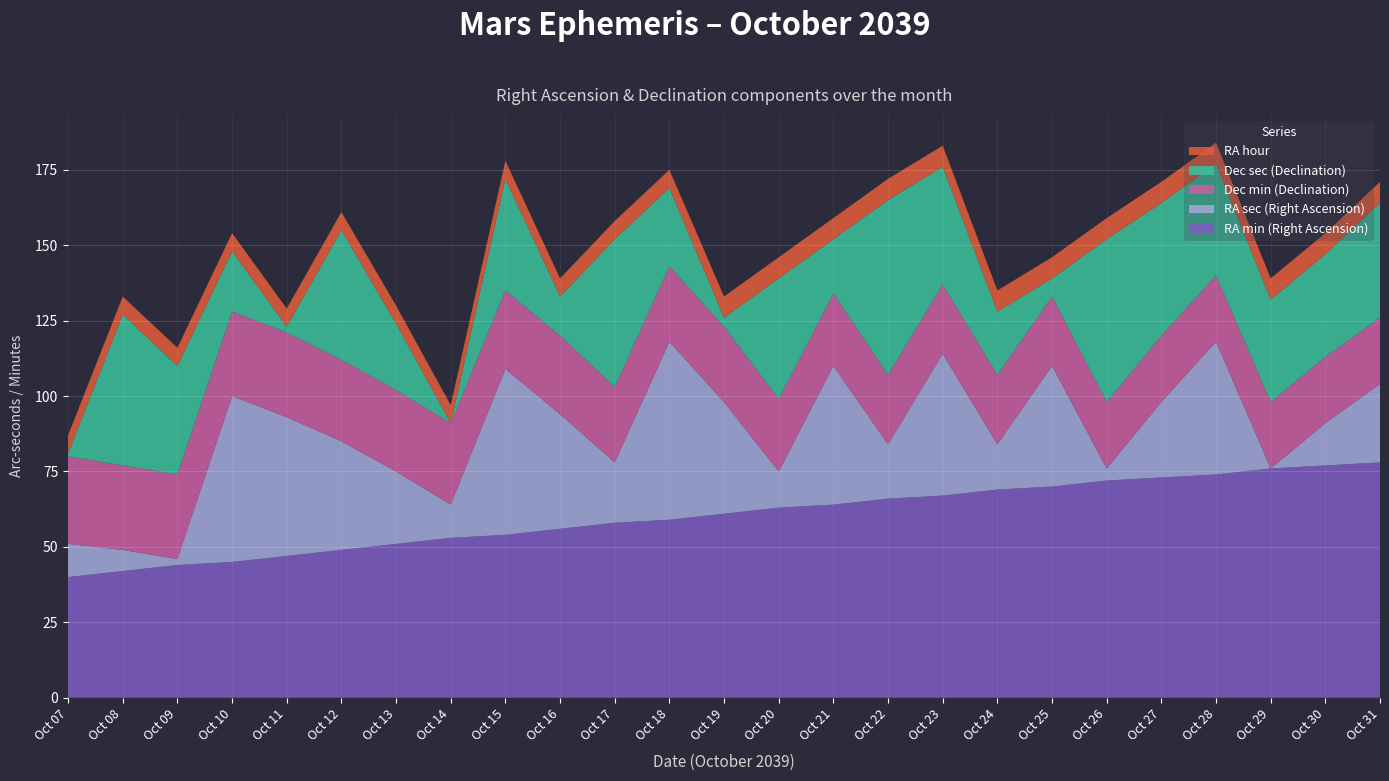

Reading left to right, what are all the values shown in this chart?

RA min (Right Ascension): Oct 07=40	Oct 08=42	Oct 09=44	Oct 10=45	Oct 11=47	Oct 12=49	Oct 13=51	Oct 14=53	Oct 15=54	Oct 16=56	Oct 17=58	Oct 18=59	Oct 19=61	Oct 20=63	Oct 21=64	Oct 22=66	Oct 23=67	Oct 24=69	Oct 25=70	Oct 26=72	Oct 27=73	Oct 28=74	Oct 29=76	Oct 30=77	Oct 31=78
RA sec (Right Ascension): Oct 07=11	Oct 08=7	Oct 09=2	Oct 10=55	Oct 11=46	Oct 12=36	Oct 13=24	Oct 14=11	Oct 15=55	Oct 16=38	Oct 17=20	Oct 18=59	Oct 19=37	Oct 20=12	Oct 21=46	Oct 22=18	Oct 23=47	Oct 24=15	Oct 25=40	Oct 26=4	Oct 27=25	Oct 28=44	Oct 29=0	Oct 30=14	Oct 31=26
Dec min (Declination): Oct 07=29	Oct 08=28	Oct 09=28	Oct 10=28	Oct 11=28	Oct 12=27	Oct 13=27	Oct 14=27	Oct 15=26	Oct 16=26	Oct 17=25	Oct 18=25	Oct 19=25	Oct 20=24	Oct 21=24	Oct 22=23	Oct 23=23	Oct 24=23	Oct 25=23	Oct 26=22	Oct 27=22	Oct 28=22	Oct 29=22	Oct 30=22	Oct 31=22
Dec sec (Declination): Oct 07=1	Oct 08=50	Oct 09=36	Oct 10=20	Oct 11=2	Oct 12=43	Oct 13=22	Oct 14=0	Oct 15=37	Oct 16=13	Oct 17=49	Oct 18=26	Oct 19=3	Oct 20=40	Oct 21=18	Oct 22=58	Oct 23=39	Oct 24=21	Oct 25=6	Oct 26=54	Oct 27=44	Oct 28=37	Oct 29=34	Oct 30=34	Oct 31=38
RA hour: Oct 07=6	Oct 08=6	Oct 09=6	Oct 10=6	Oct 11=6	Oct 12=6	Oct 13=6	Oct 14=6	Oct 15=6	Oct 16=6	Oct 17=6	Oct 18=6	Oct 19=7	Oct 20=7	Oct 21=7	Oct 22=7	Oct 23=7	Oct 24=7	Oct 25=7	Oct 26=7	Oct 27=7	Oct 28=7	Oct 29=7	Oct 30=7	Oct 31=7